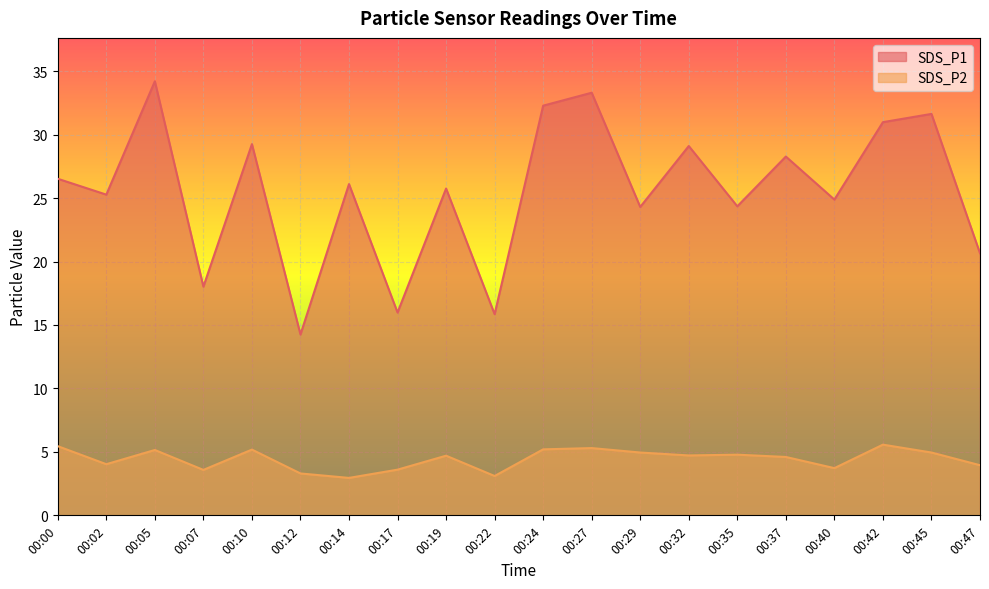

Reading right to left, list all the values displayed in this chart.

SDS_P1: 20.6	31.6	31.0	24.9	28.3	24.4	29.1	24.3	33.3	32.3	15.8	25.8	16.0	26.1	14.2	29.2	18.0	34.2	25.3	26.5
SDS_P2: 4.0	5.0	5.6	3.7	4.6	4.8	4.7	5.0	5.3	5.2	3.1	4.7	3.6	3.0	3.3	5.2	3.6	5.2	4.0	5.5